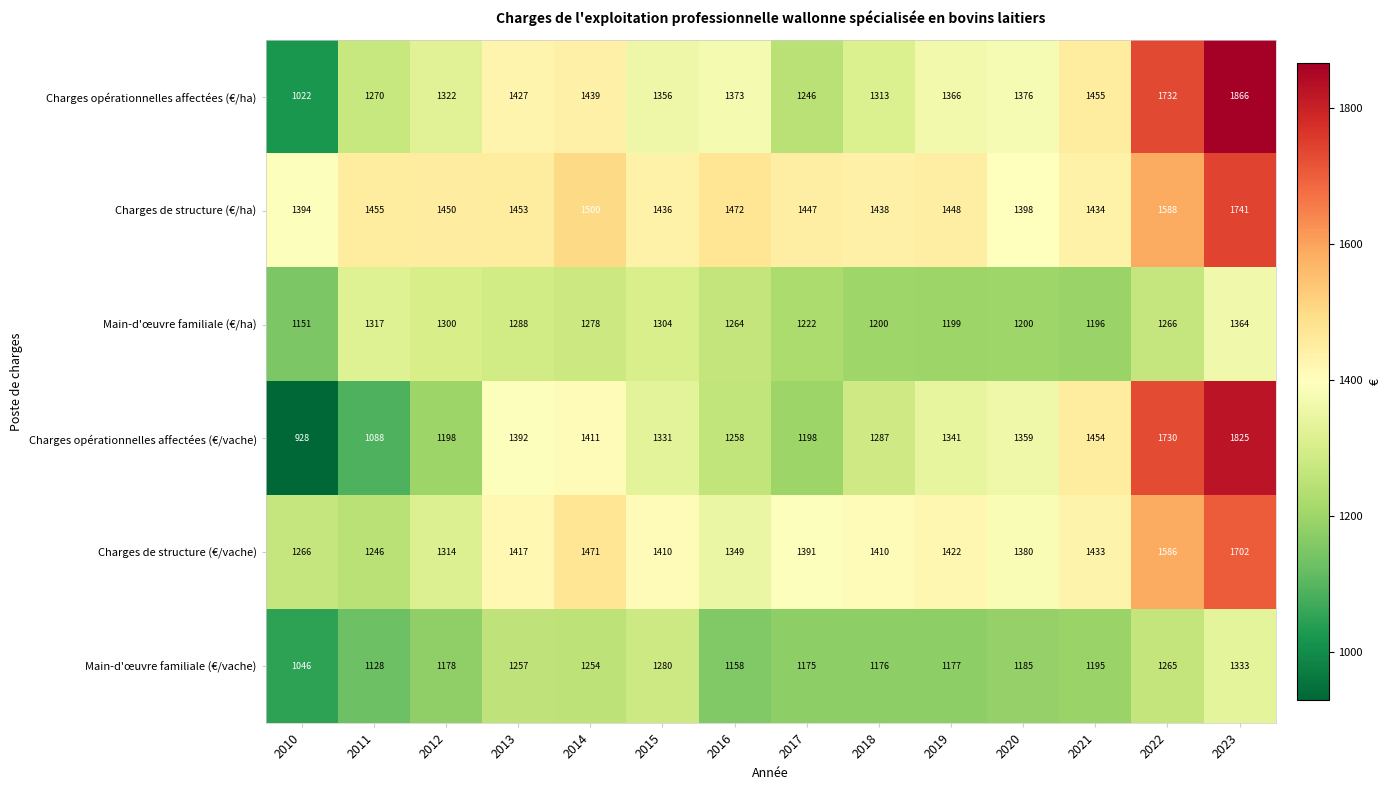

What is the greatest value displayed?

1866